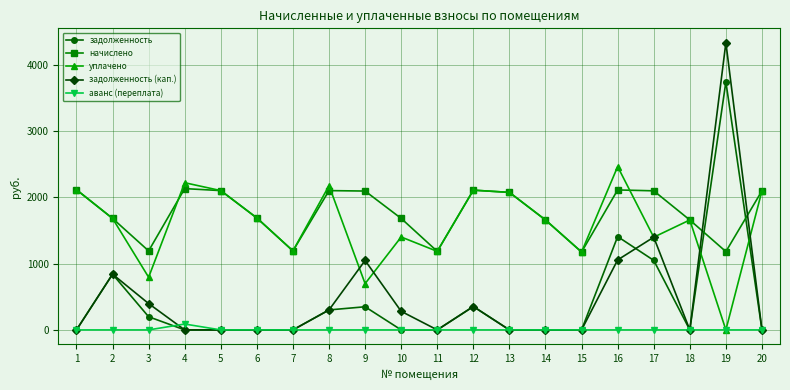

What is the spread (max minus min) of values at 5?

2103.4